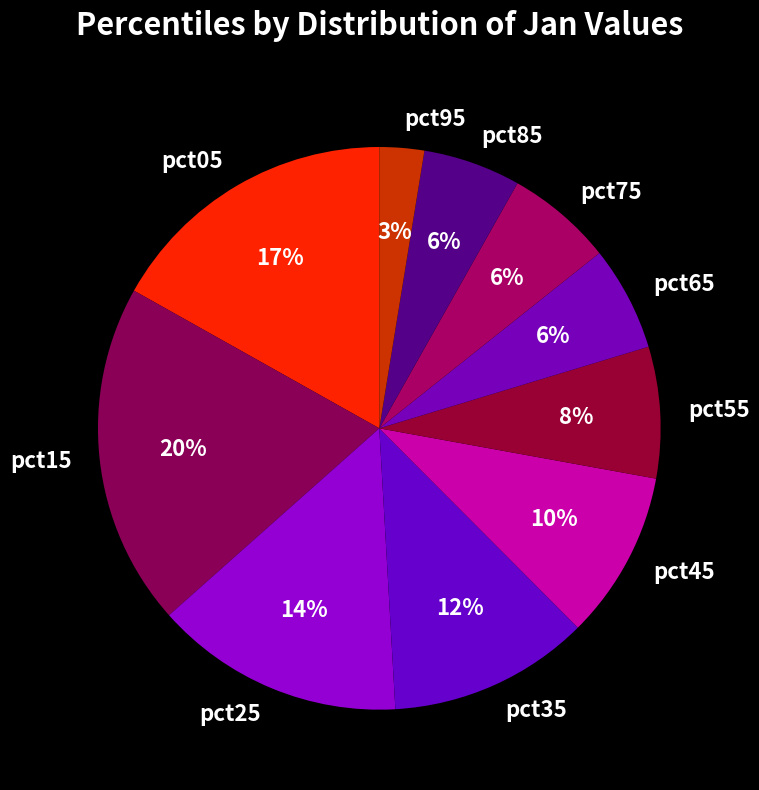

Does pct55 represent more than half of the total?

No